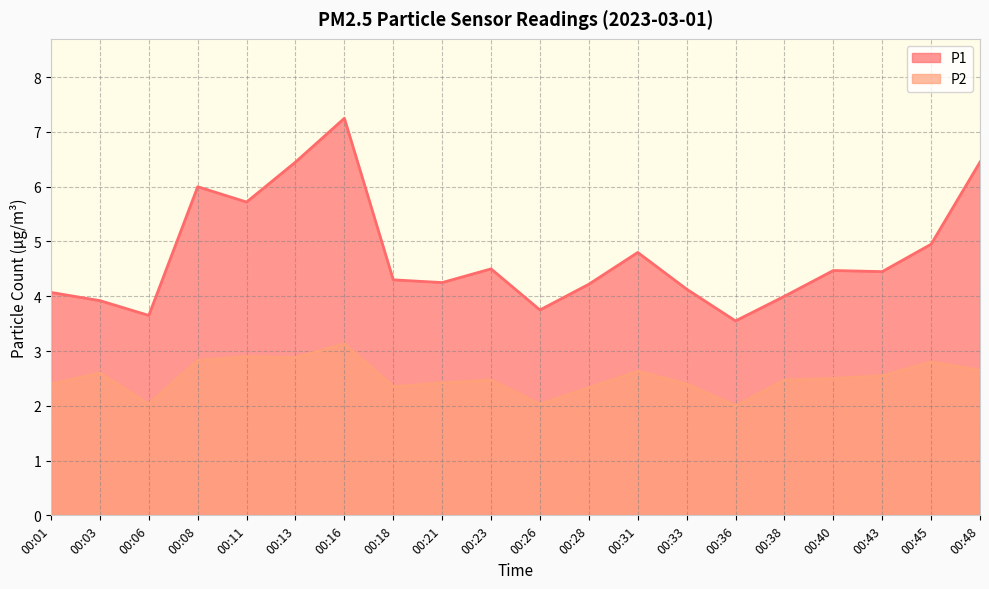

True or false: P2 has a value of 2.8 at 00:45.

True